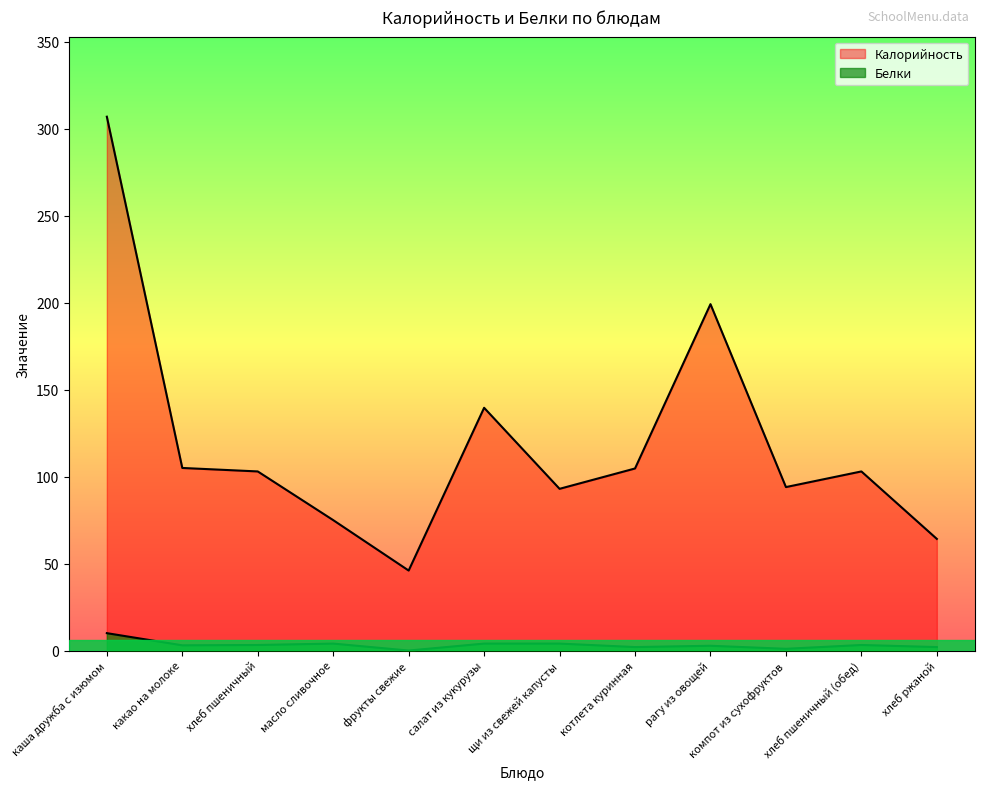

Where does the Белки series first go above 3?

каша дружба с изюмом